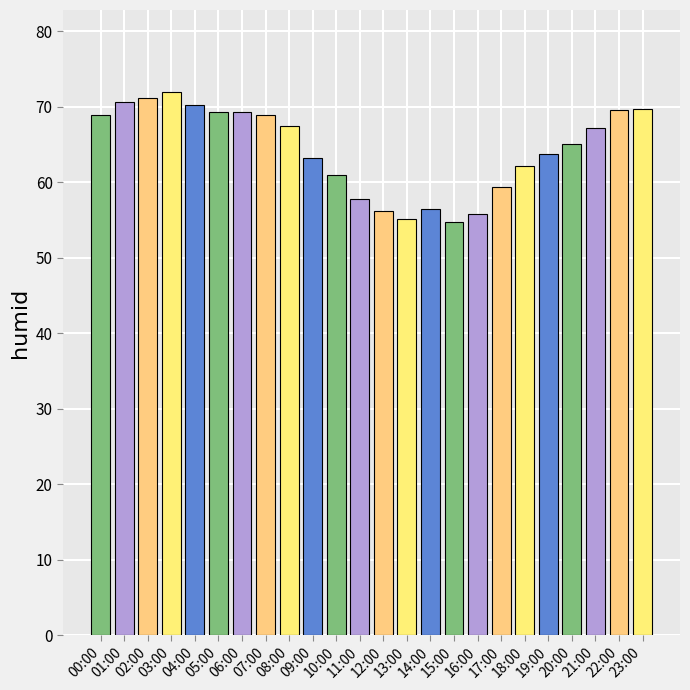

What is the maximum value shown in the chart?

72.0